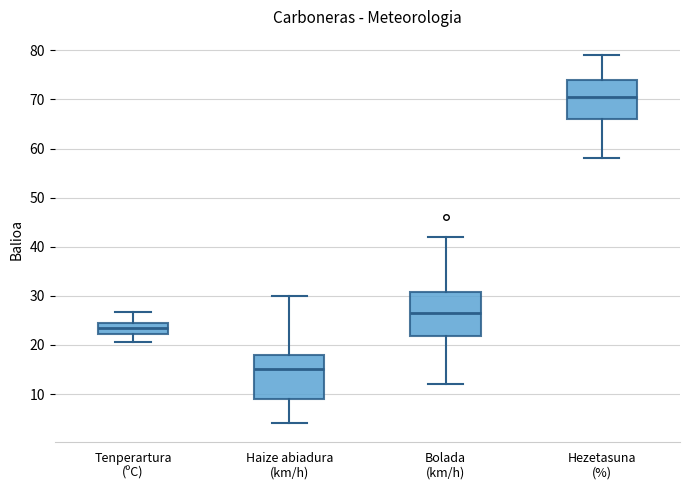

Reading left to right, read every box against the y-axis: the position of its median line, the range the box covers, and the ends of its whiskers. The values are not printed on the chart, so give them approximately, as read against the axis.

Tenperartura (ºC): median 23, box 22 to 24, whiskers 21 to 27
Haize abiadura (km/h): median 15, box 9 to 18, whiskers 4 to 30
Bolada (km/h): median 27, box 22 to 31, whiskers 12 to 42
Hezetasuna (%): median 71, box 66 to 74, whiskers 58 to 79